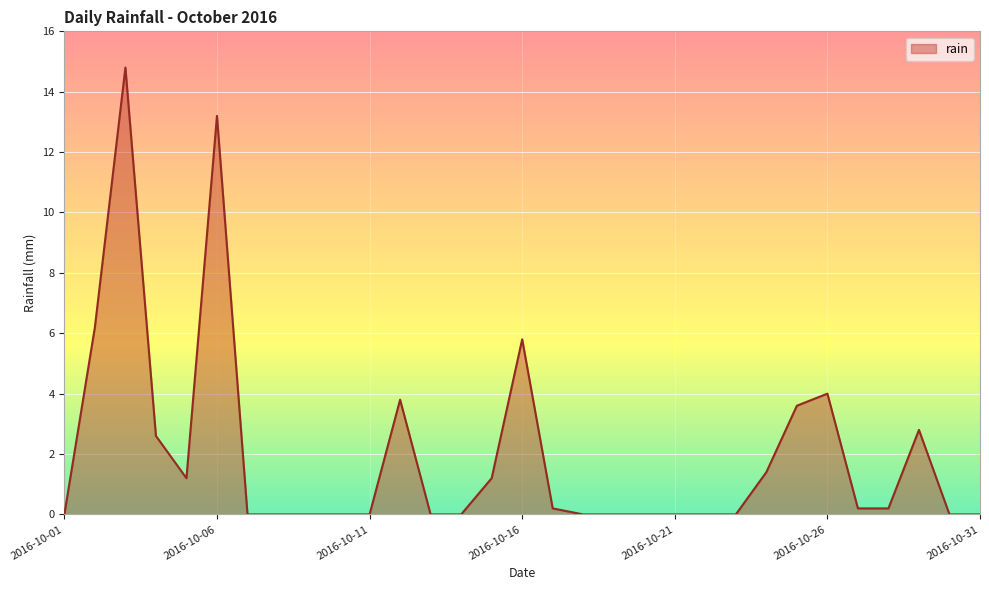

What is the greatest value displayed?

14.8